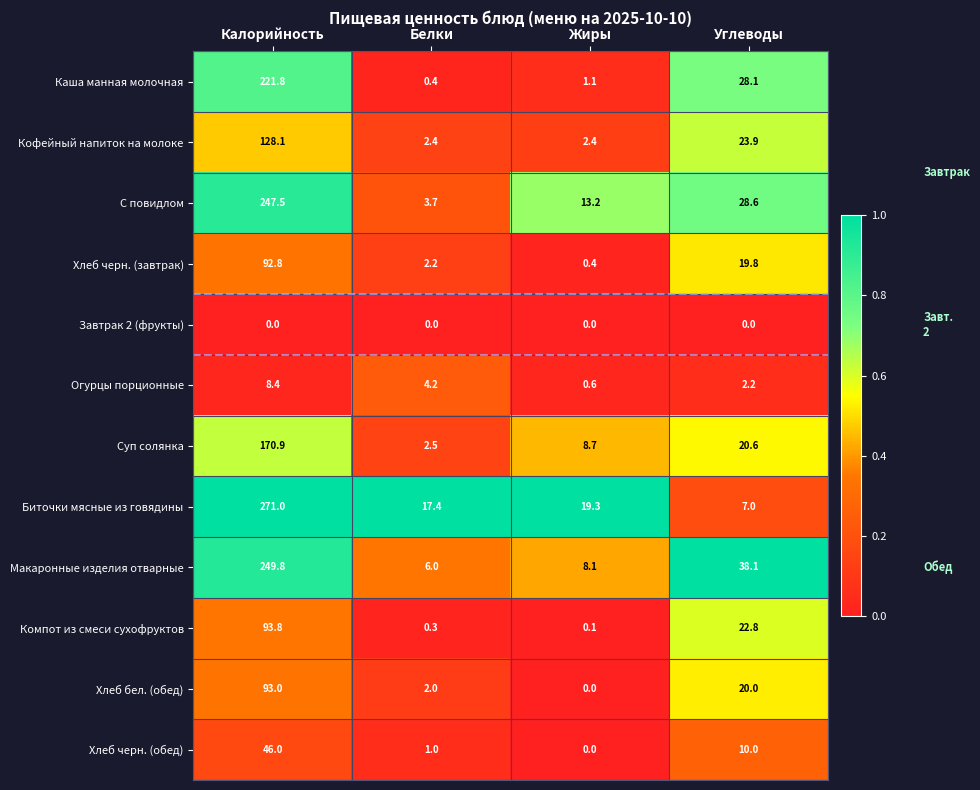

Between Белки and Жиры, which series saw the biggest shift?

С повидлом